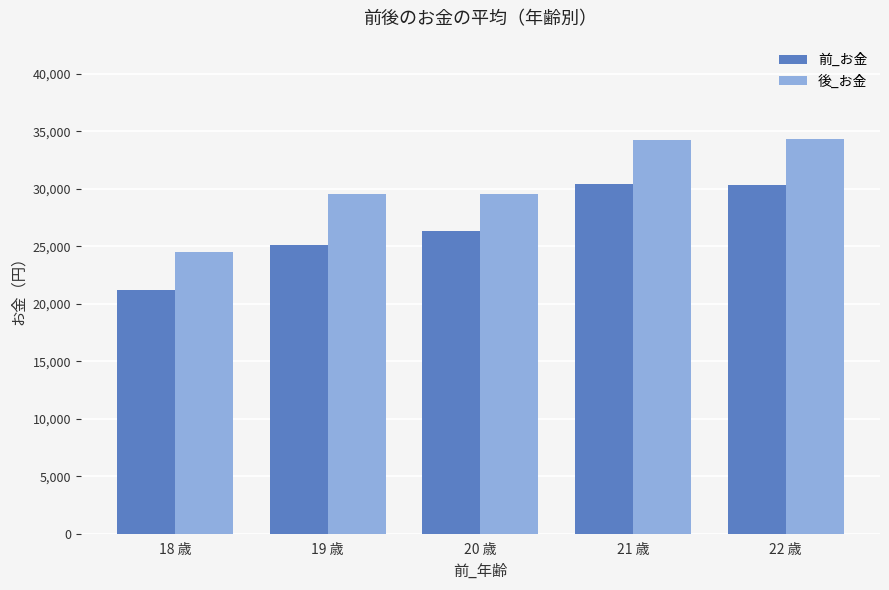

How many series are shown in this chart?

2